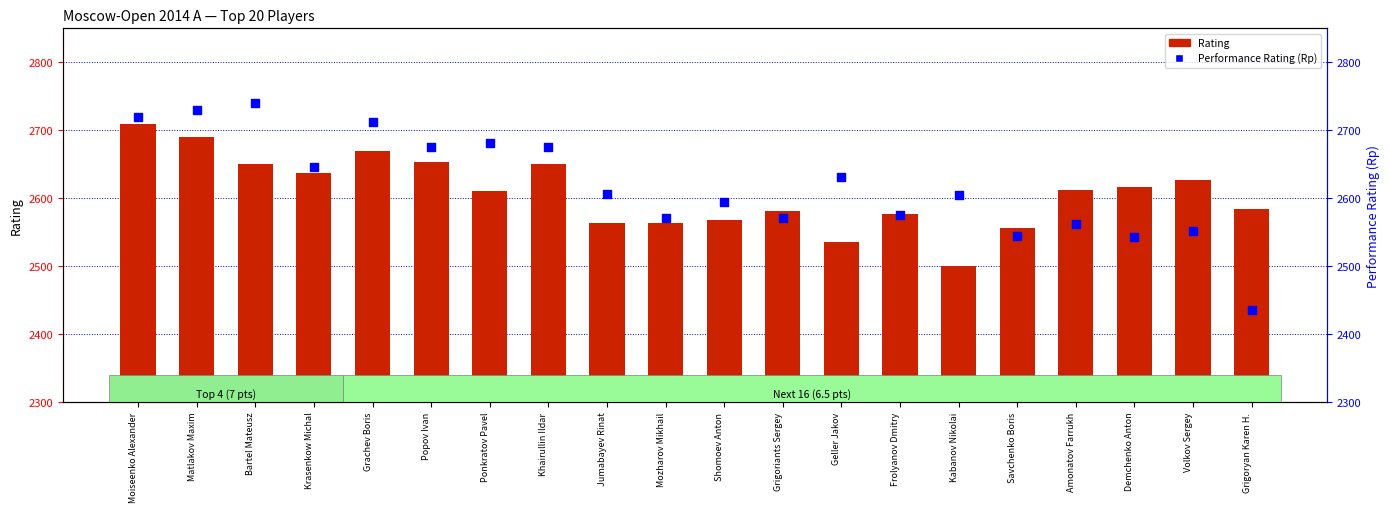

Which series has the largest total across all categories?

Performance Rating (Rp)